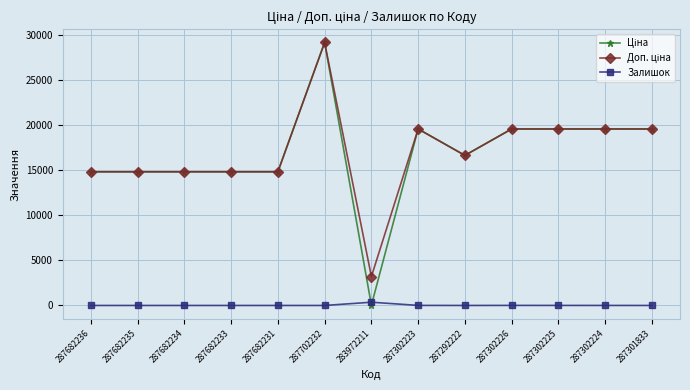

The value of Залишок at 287682234 is 0.0. True or false?

True